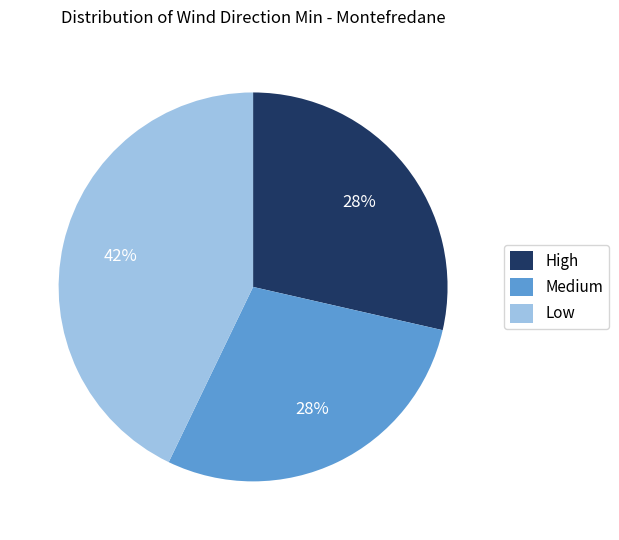

The 2024-07-21 slice represents 56% of the pie. True or false?

False